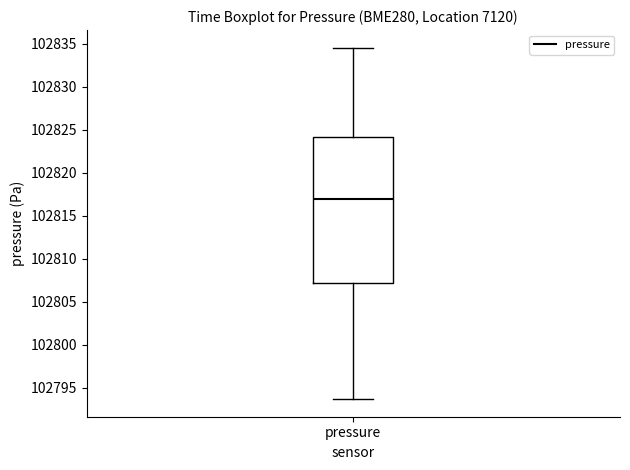

Where does the lower whisker of the box for pressure end on the y-axis? The values are not printed on the chart, so give them approximately, as read against the axis.

102793.5